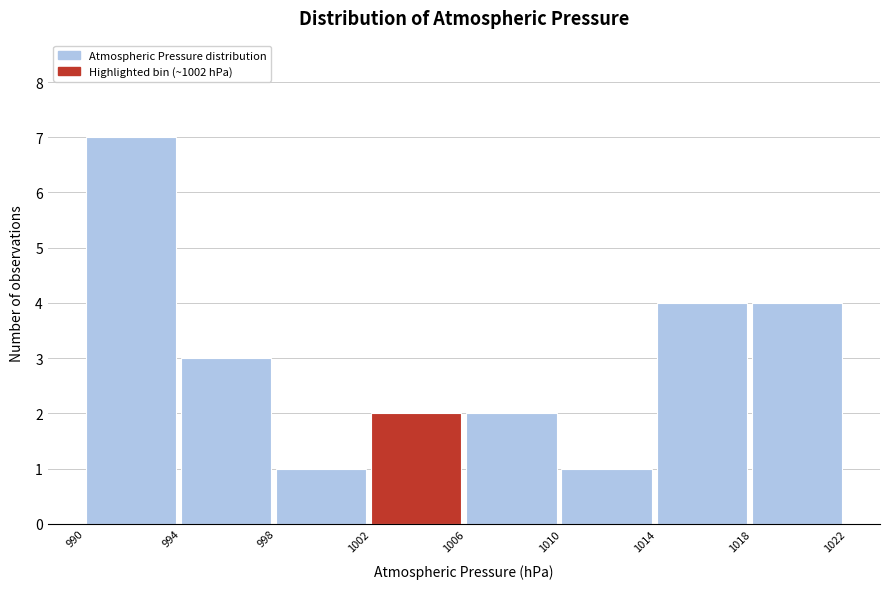

Reading left to right, transcribe all the data shown in this chart.

7	3	1	2	2	1	4	4